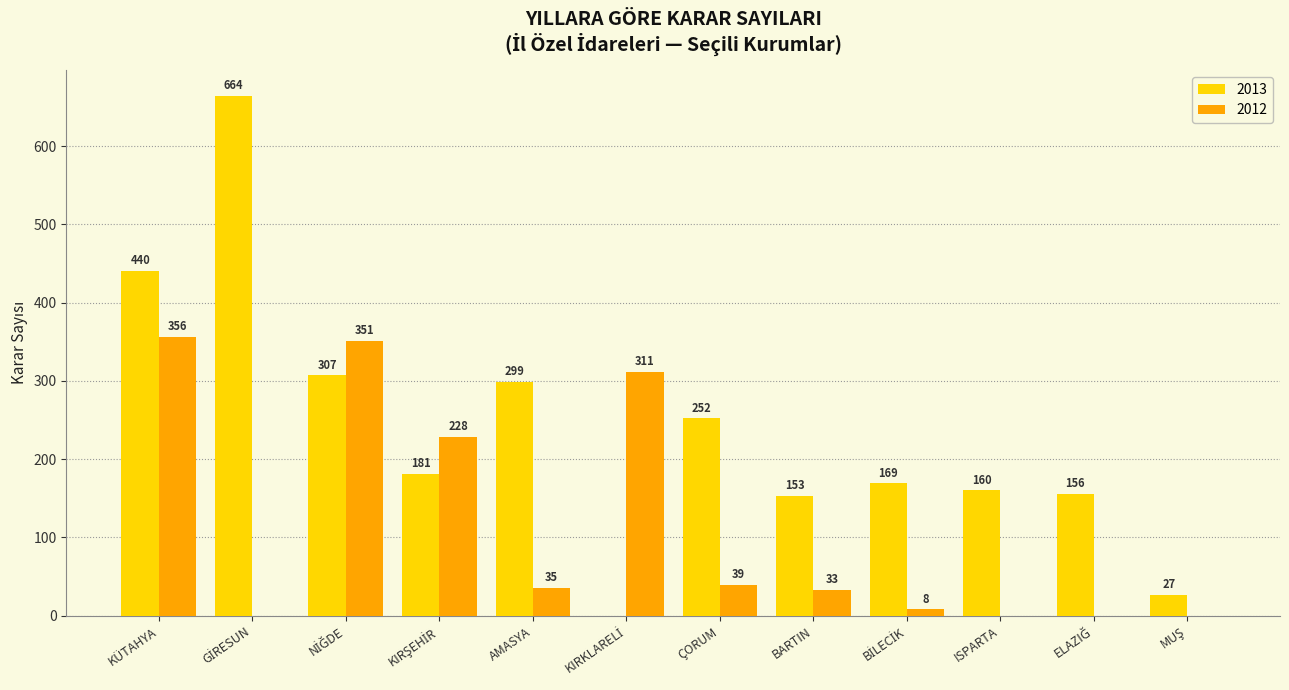

What is the total value across all series at AMASYA?

334